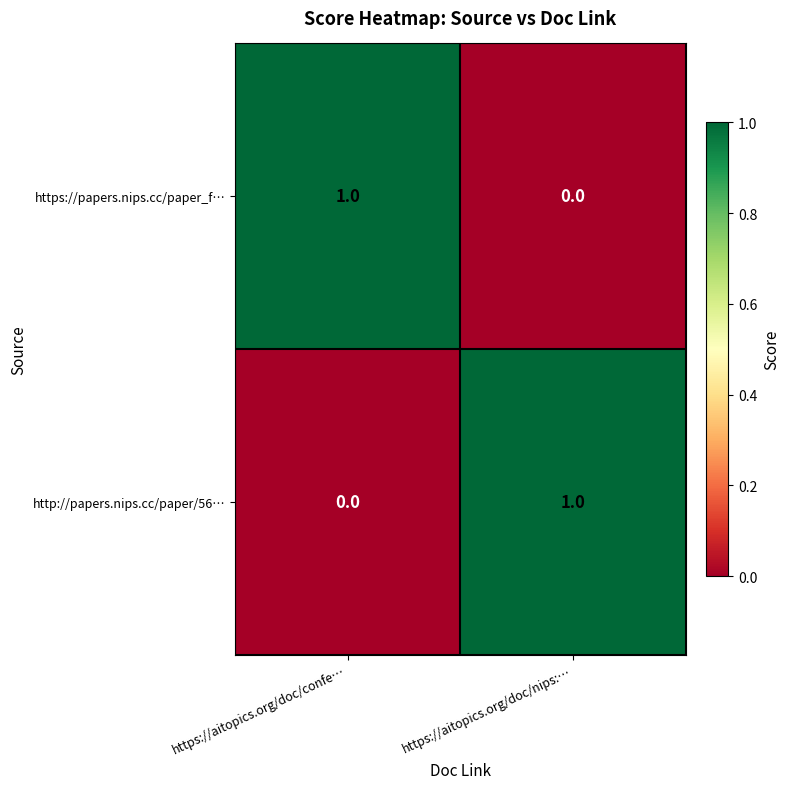

Reading left to right, extract all data points from this chart.

https://papers.nips.cc/paper_f…: https://aitopics.org/doc/confe…=1	https://aitopics.org/doc/nips:…=0
http://papers.nips.cc/paper/56…: https://aitopics.org/doc/confe…=0	https://aitopics.org/doc/nips:…=1